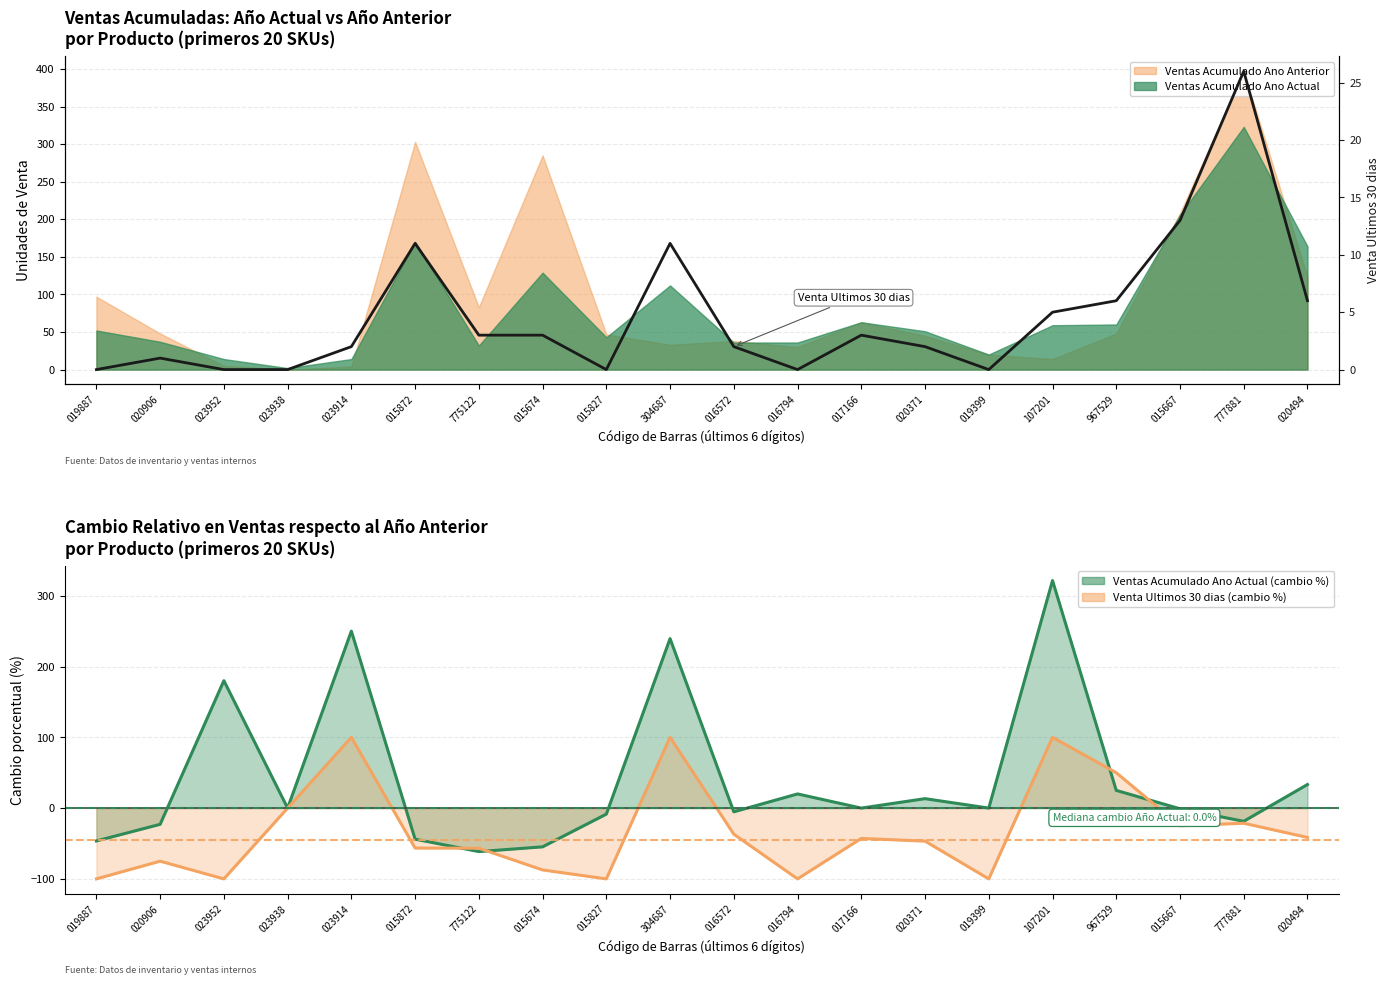

Which label corresponds to the largest value in the chart?

777881